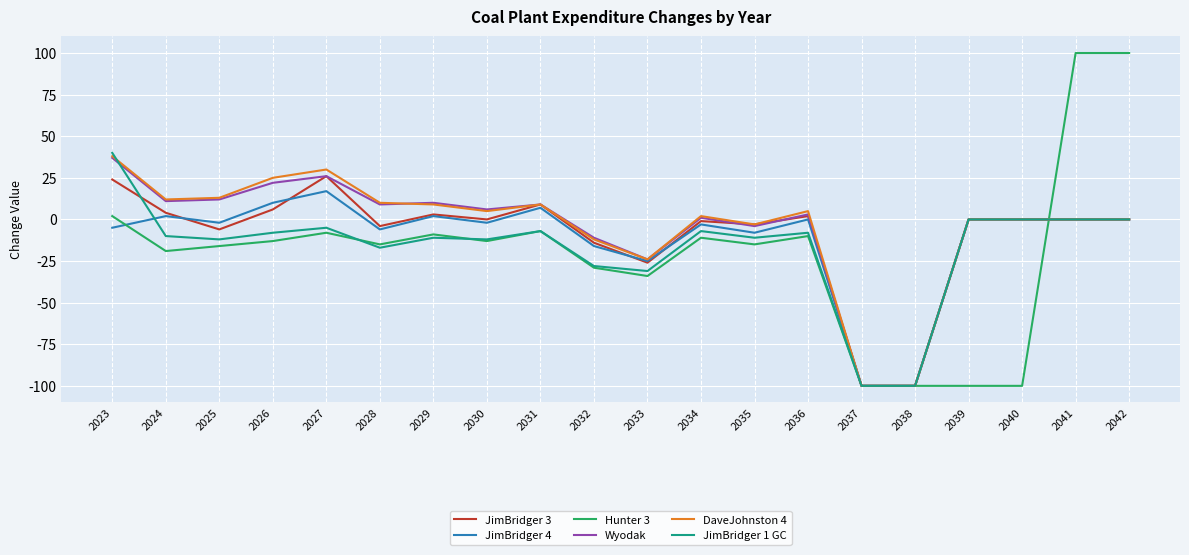

At which label does Hunter 3 first exceed -13?

2023